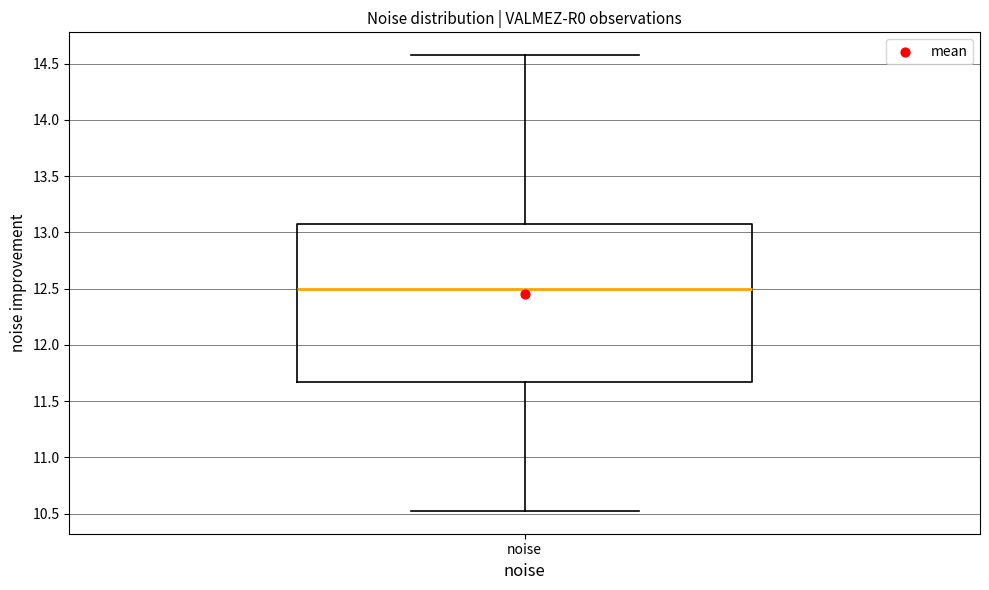

Where does the lower whisker of the box for noise end on the y-axis? The values are not printed on the chart, so give them approximately, as read against the axis.

10.50